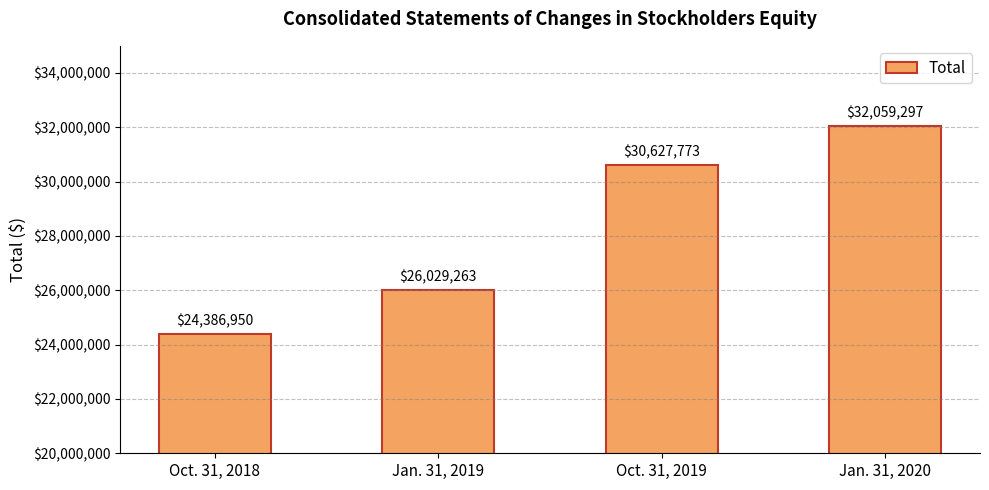

What is the greatest value displayed?

32059297